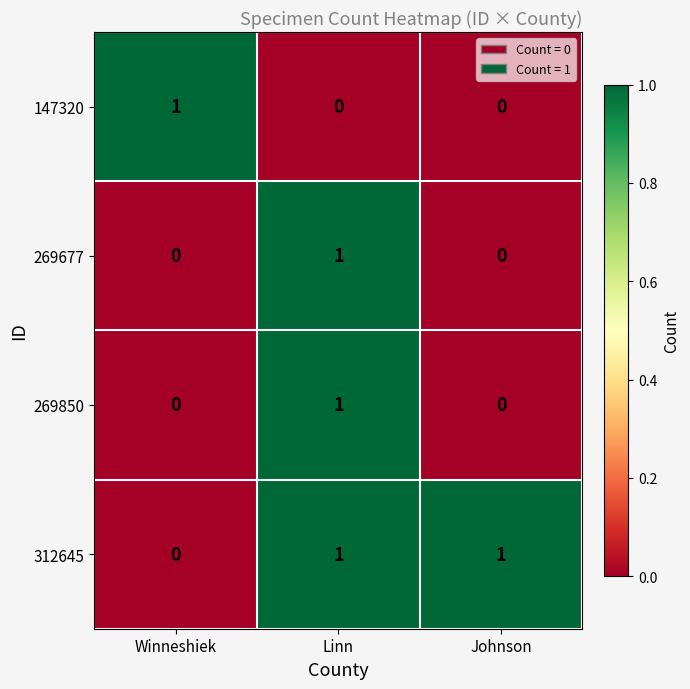

Count the 147320 values in the range 0 to 1.

3